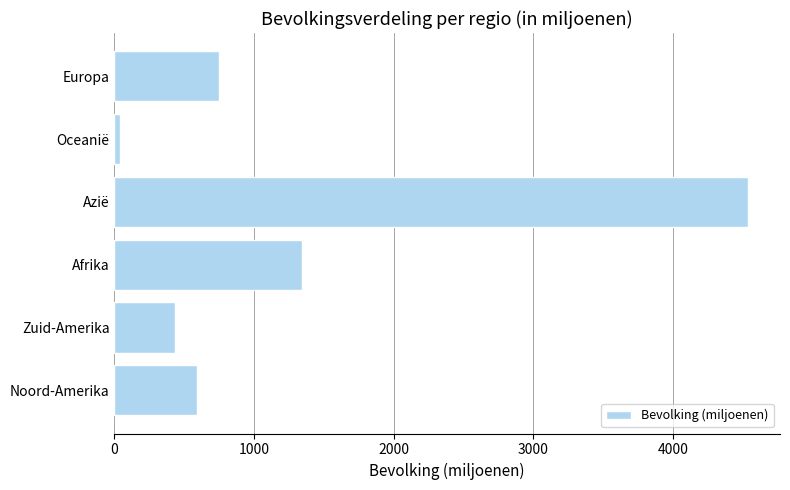

At which label is the value closest to 2292?

Afrika